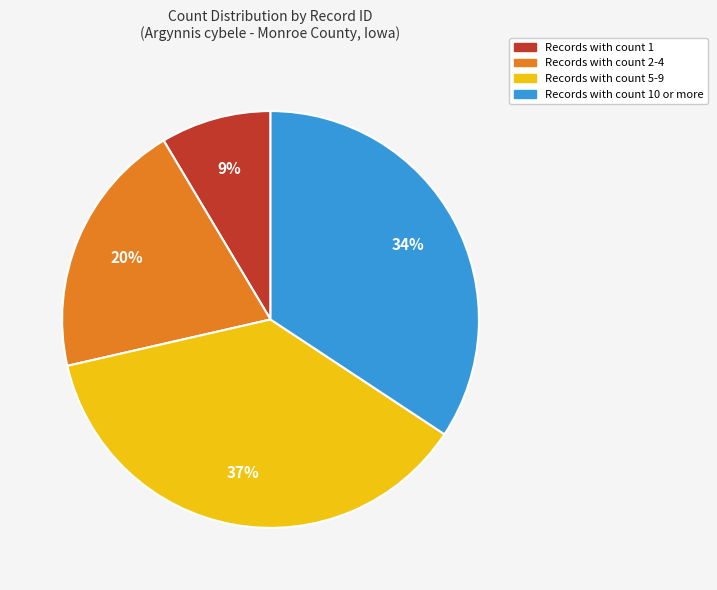

How many slices are in this pie chart?

4